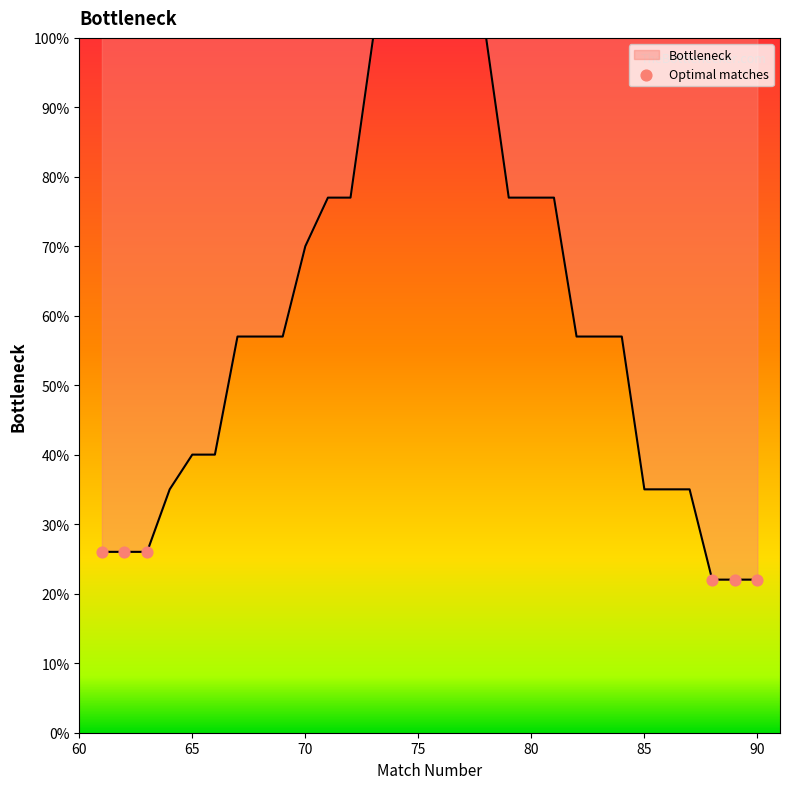

What is the maximum value shown in the chart?

100.0